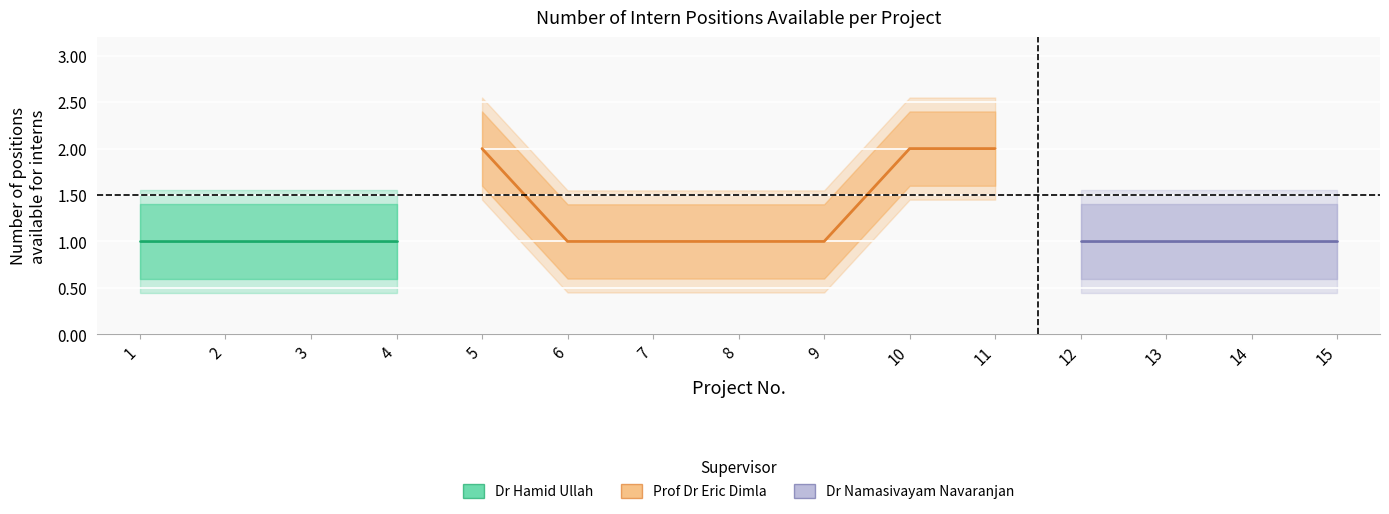

Is it true that the value at 7 is 1?

True